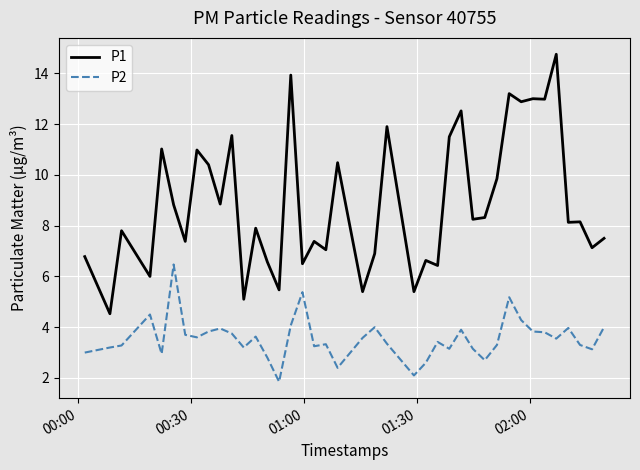

In P2, how many points are lower than both neighbors (excluding endpoints)?

11